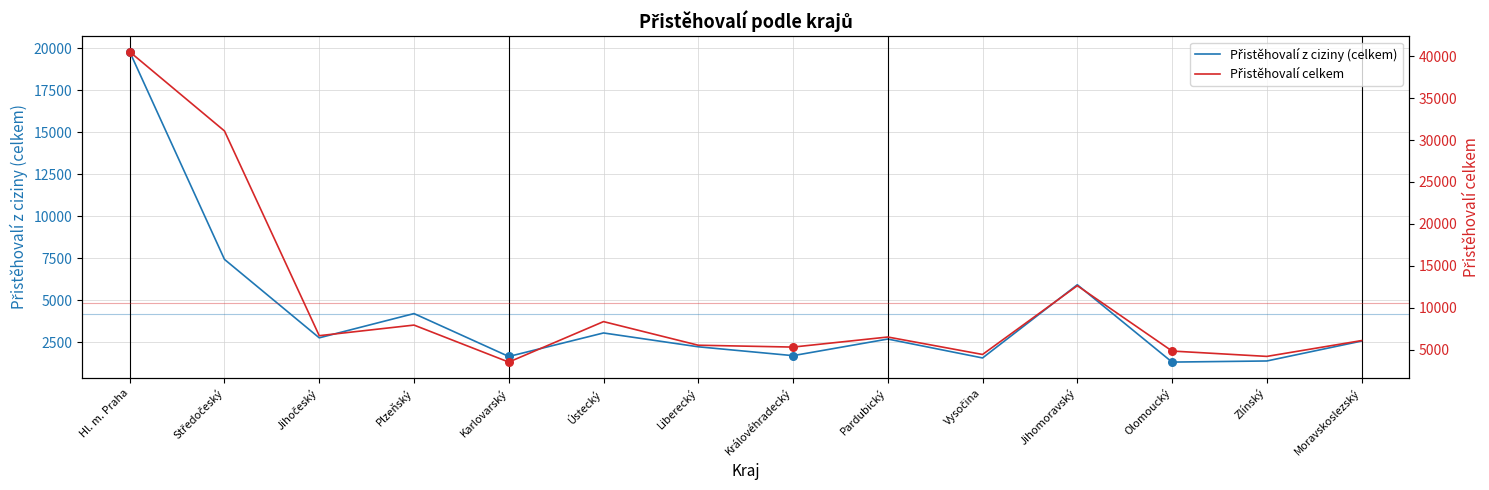

Which series has the largest Y range (max minus min)?

Přistěhovalí celkem